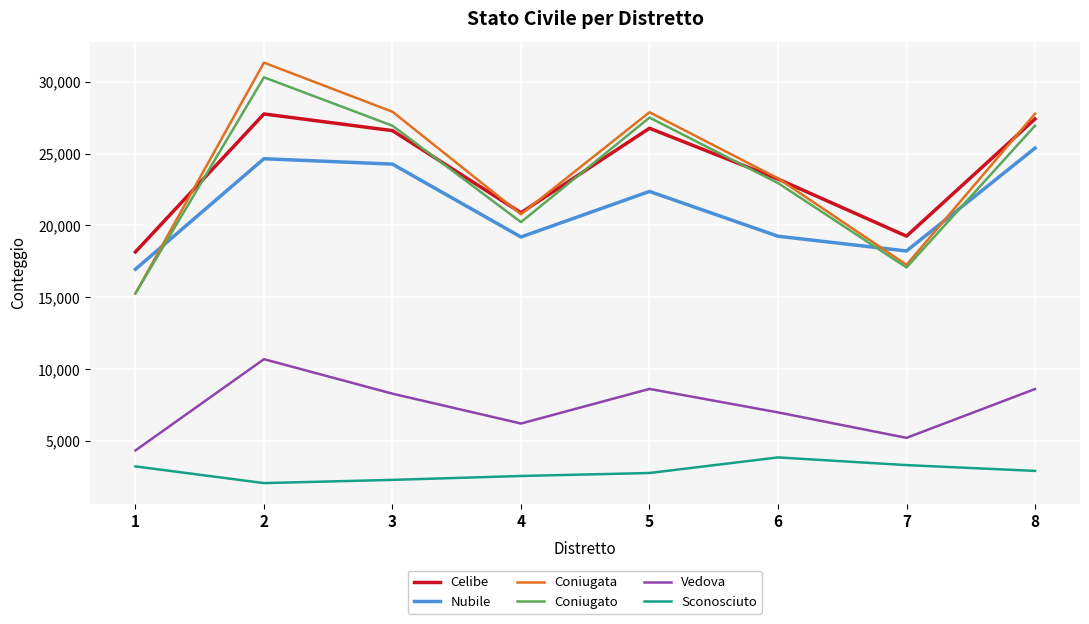

What is the maximum value shown in the chart?

31319